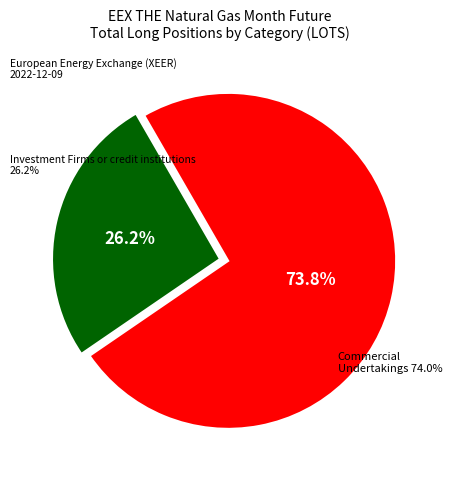

To the nearest percent, what is the combined percentage of Commercial Undertakings and Investment Firms or credit institutions?

100%